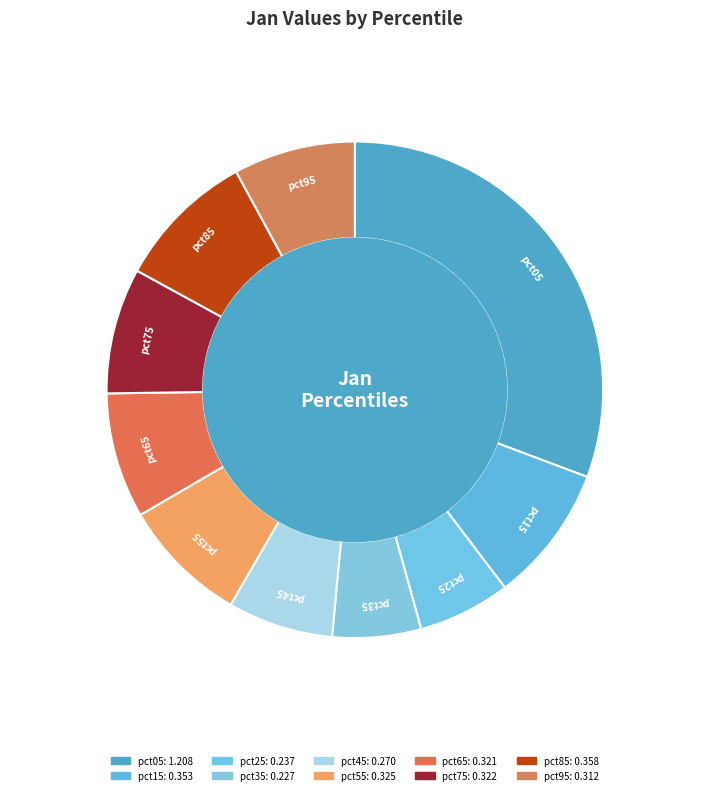

Is the sum of pct85 and pct35 greater than half?

No